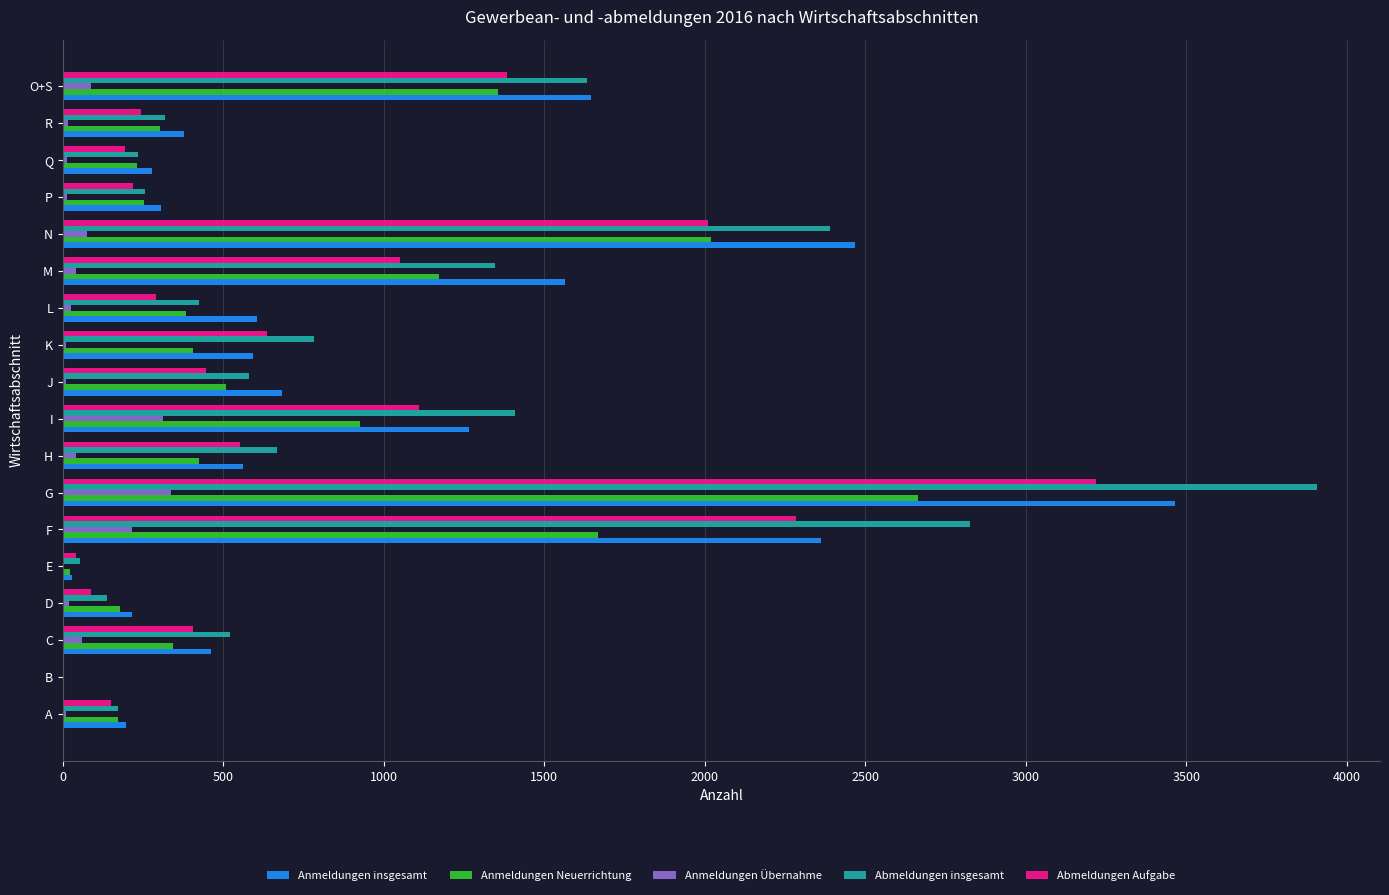

Is it true that Abmeldungen Aufgabe equals 872 at O+S?

False